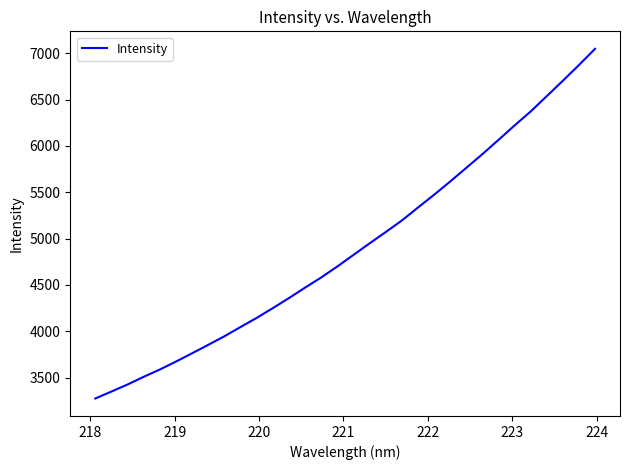

What is the difference between the second highest and second lowest values?

3523.1